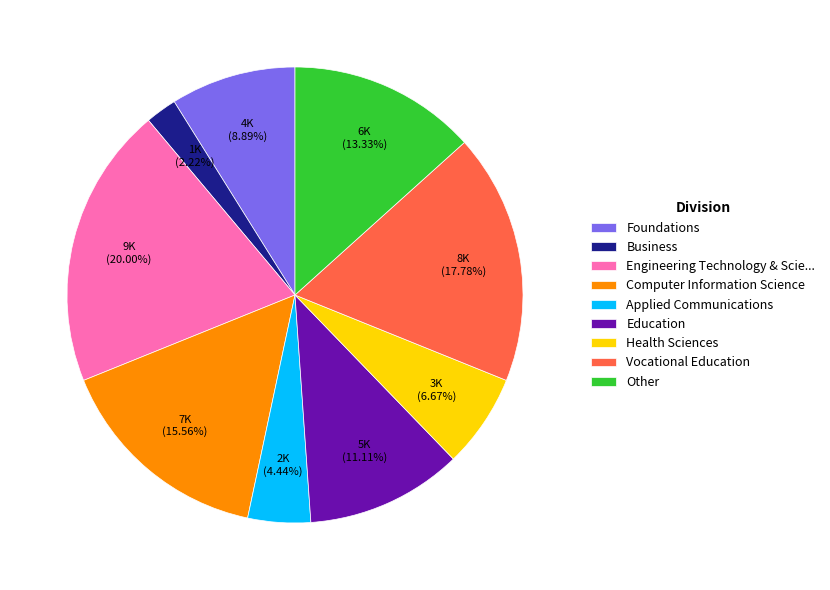

What is the largest slice in the pie chart?

Engineering Technology & Scie...